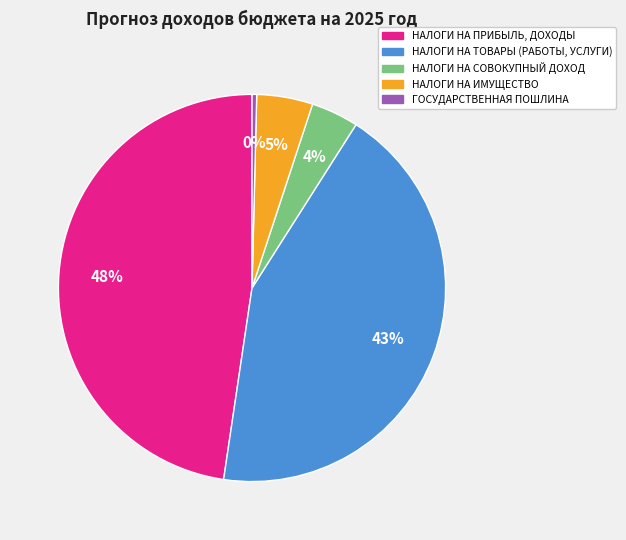

Is the sum of НАЛОГИ НА СОВОКУПНЫЙ ДОХОД and ГОСУДАРСТВЕННАЯ ПОШЛИНА greater than half?

No